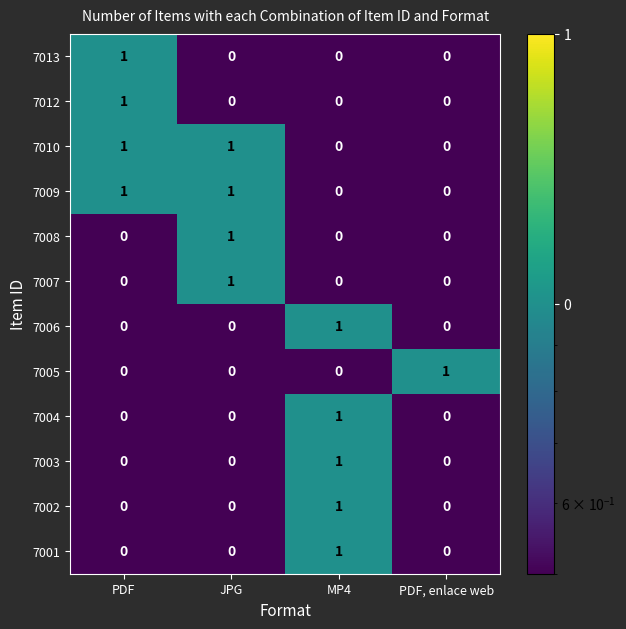

What is the maximum value shown in the chart?

1